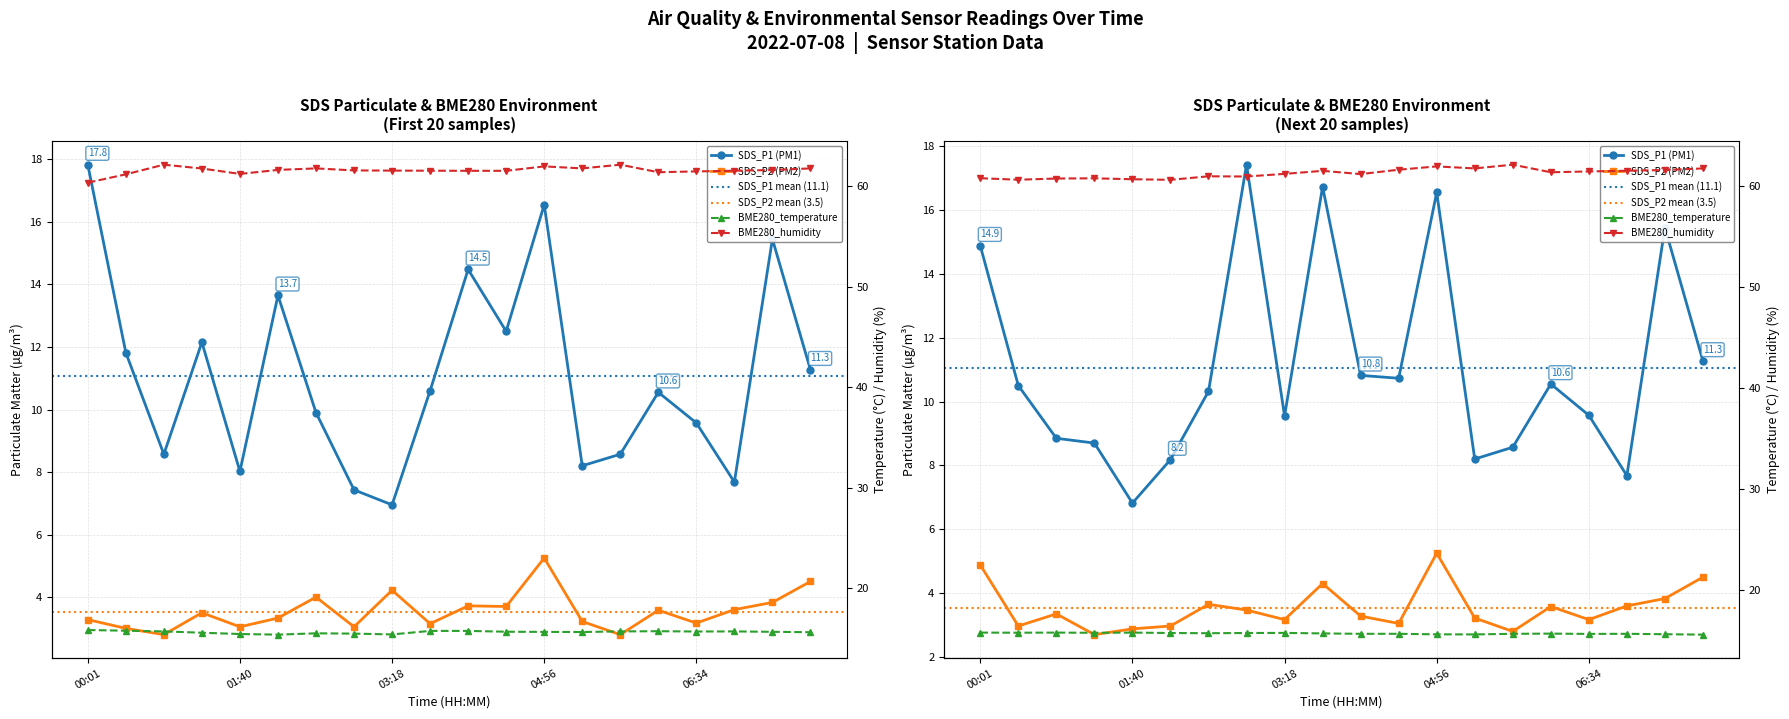

Which series changed the most between 00:01 and 01:15?

SDS_P1